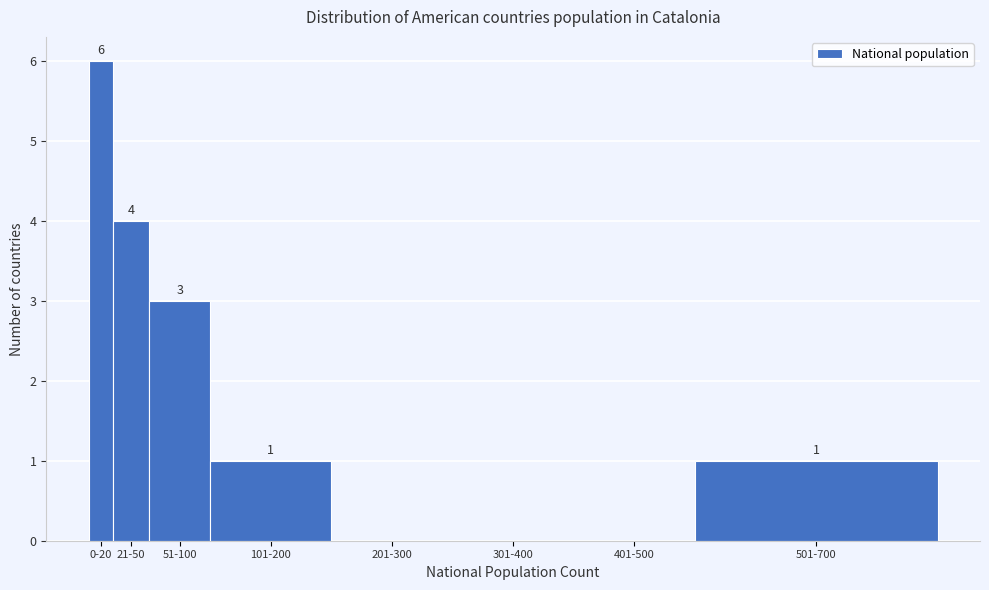

Reading left to right, extract all data points from this chart.

0-20=6	21-50=4	51-100=3	101-200=1	201-300=0	301-400=0	401-500=0	501-700=1